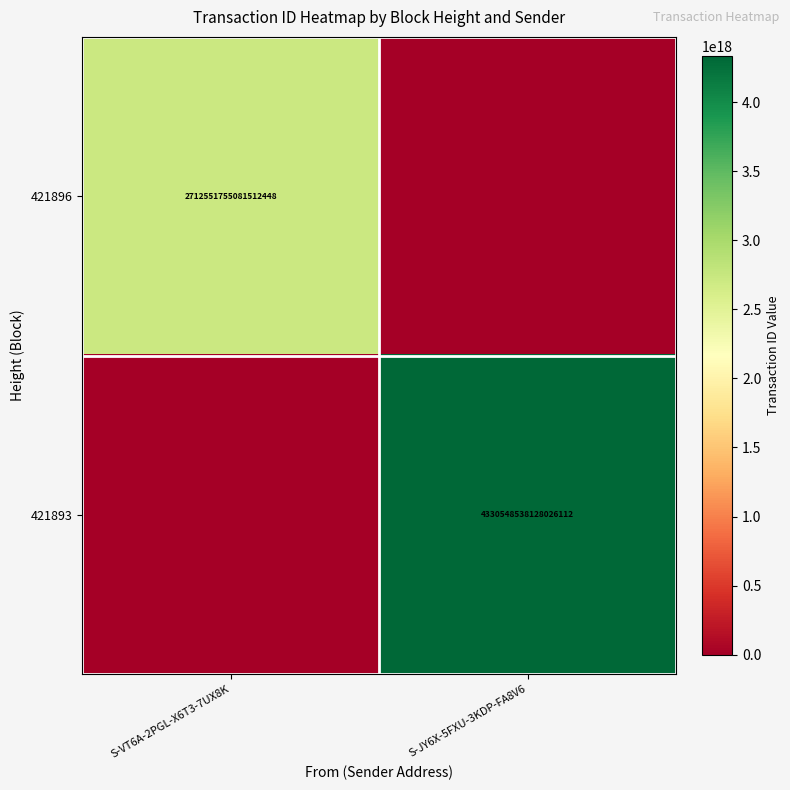

Is the value of 421893 at S-JY6X-5FXU-3KDP-FA8V6 greater than the value of 421896 at S-VT6A-2PGL-X6T3-7UX8K?

Yes